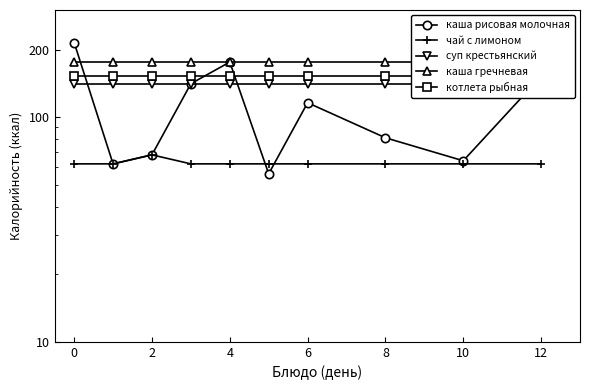

True or false: суп крестьянский has a value of 141 at 6.

True